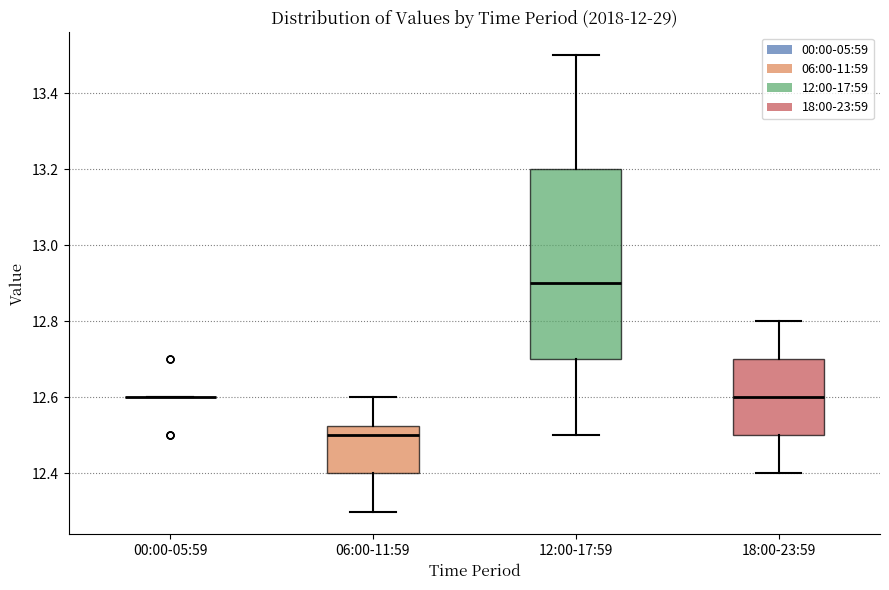

Where is the upper edge of the box for 06:00-11:59 on the y-axis? The values are not printed on the chart, so give them approximately, as read against the axis.

12.52